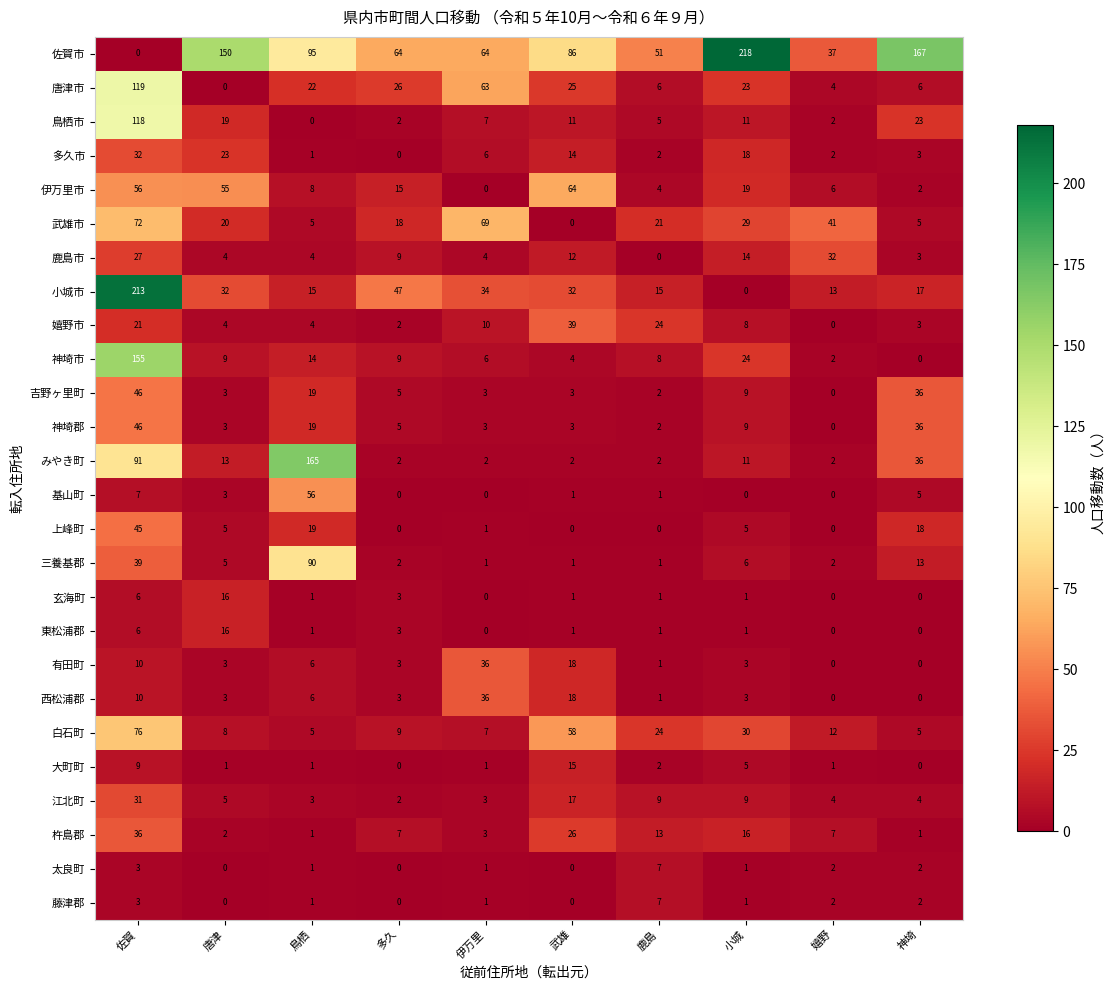

At which label is 玄海町 closest to 8?

佐賀